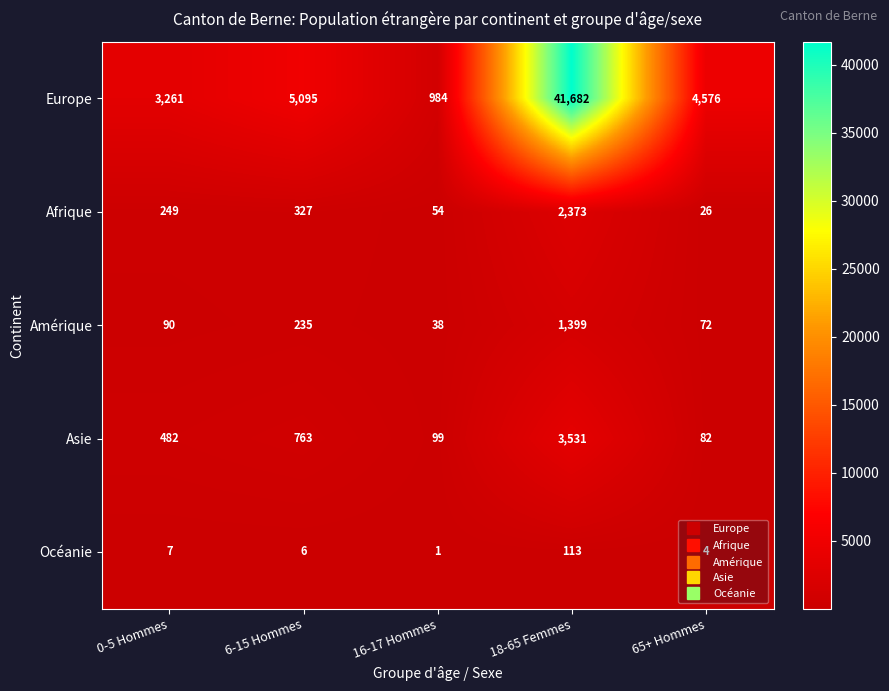

At which label is Europe closest to 21333?

6-15 Hommes